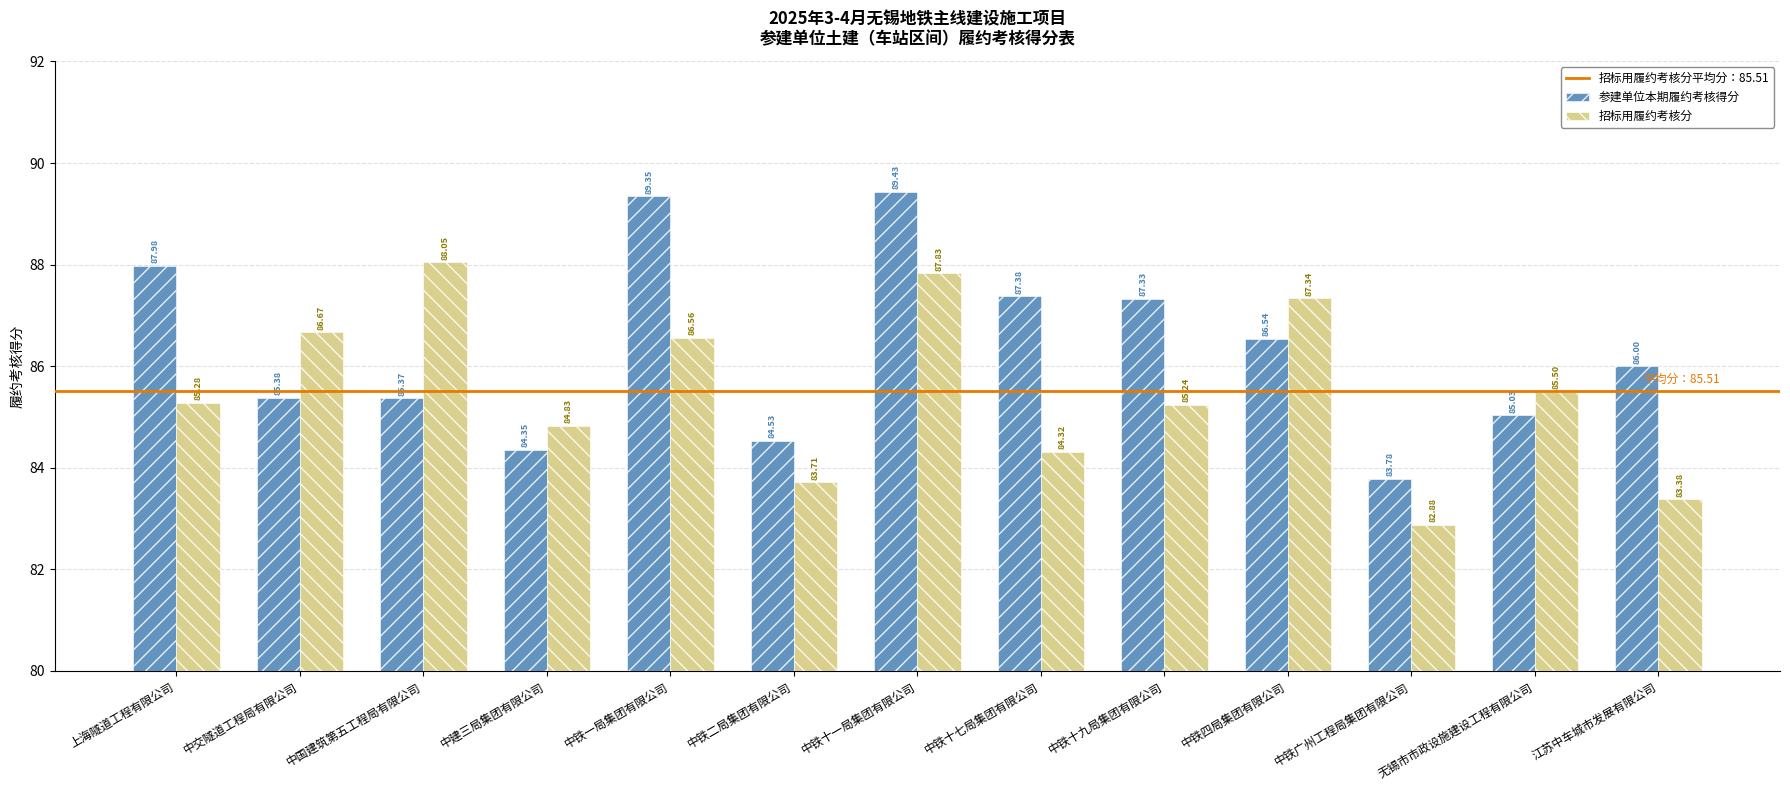

How many values in the 参建单位本期履约考核得分 series are below 86?

6